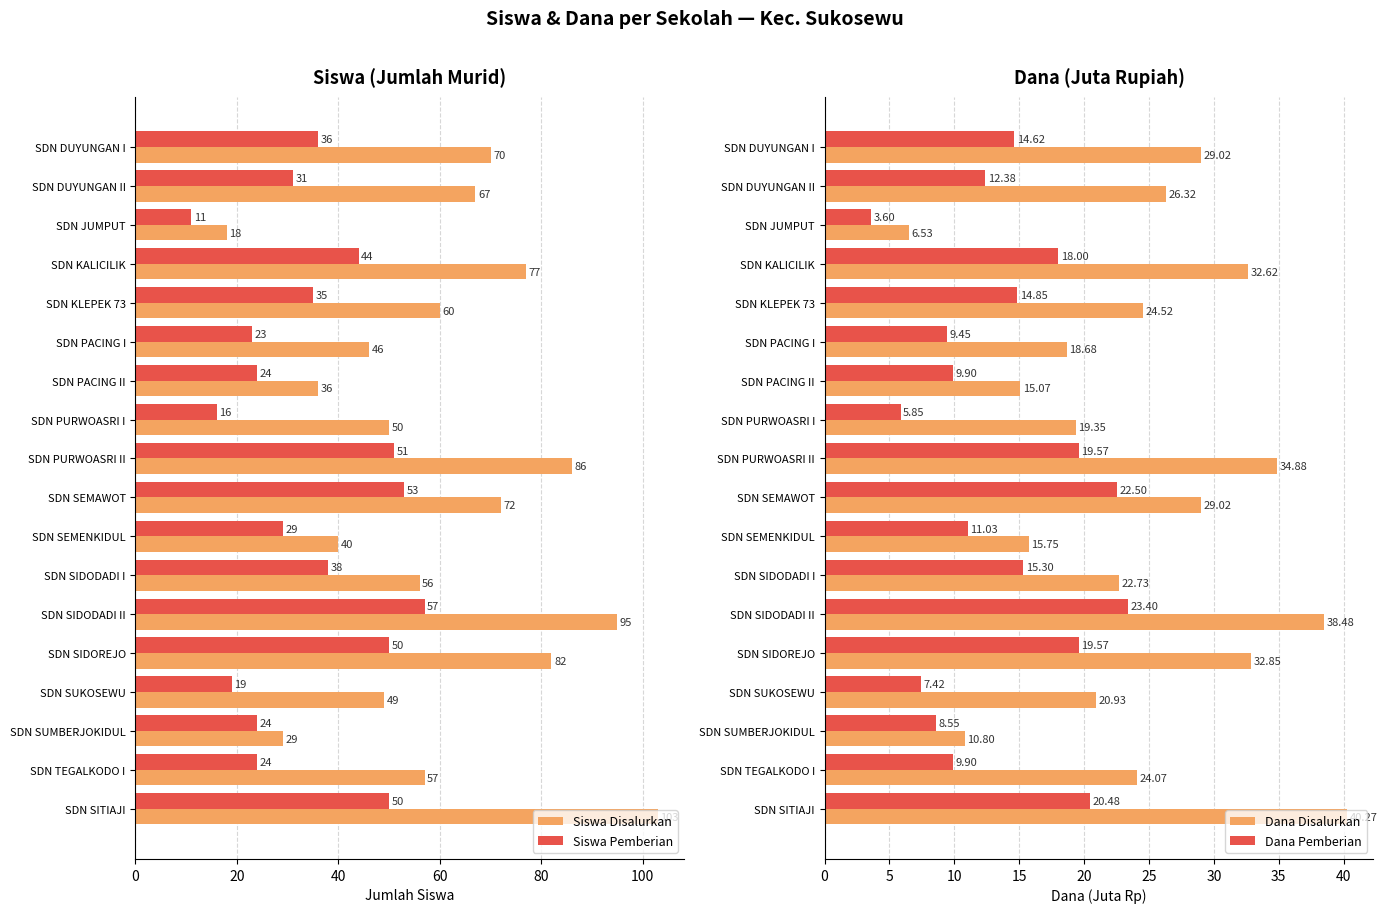

List the series in order of their overall mean, lowest first.

Dana Pemberian, Dana Disalurkan, Siswa Pemberian, Siswa Disalurkan